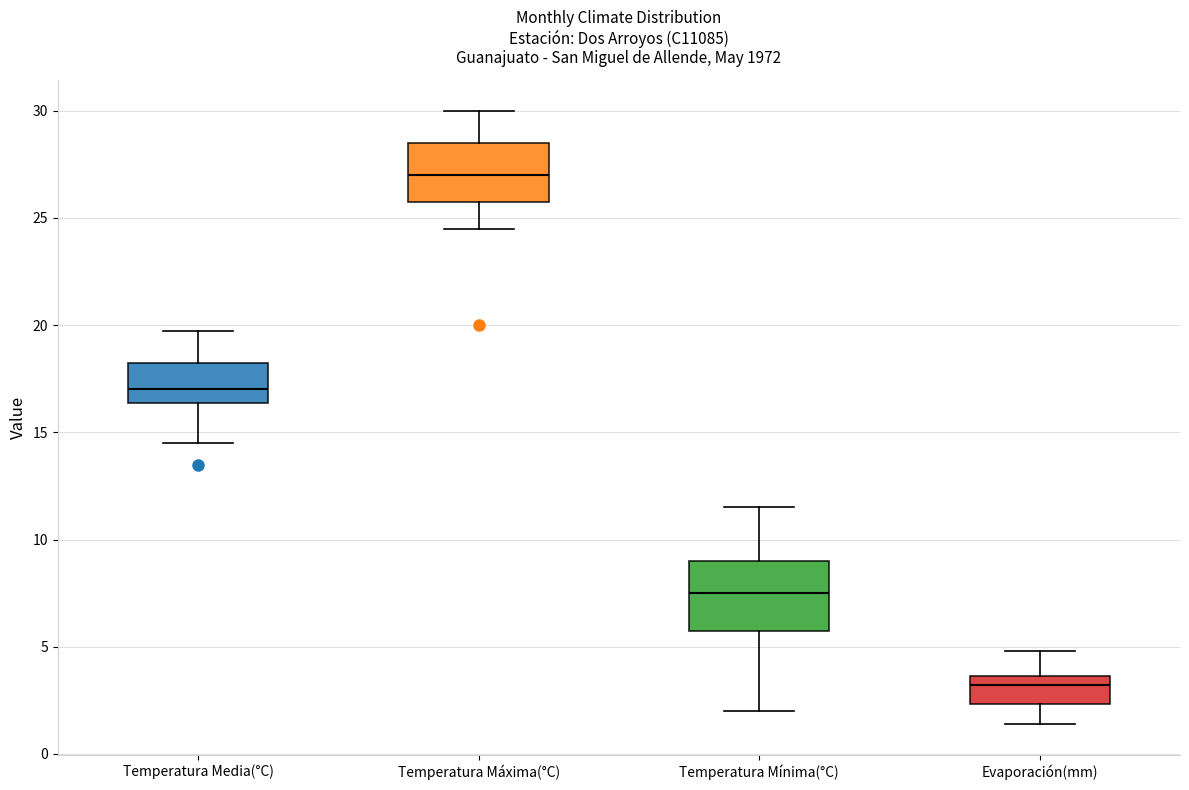

Reading left to right, read every box against the y-axis: the position of its median line, the range the box covers, and the ends of its whiskers. The values are not printed on the chart, so give them approximately, as read against the axis.

Temperatura Media(°C): median 17.0, box 16.5 to 18.5, whiskers 14.5 to 20.0
Temperatura Máxima(°C): median 27.0, box 26.0 to 28.5, whiskers 24.5 to 30.0
Temperatura Mínima(°C): median 7.5, box 6.0 to 9.0, whiskers 2.0 to 11.5
Evaporación(mm): median 3.0, box 2.5 to 3.5, whiskers 1.5 to 5.0